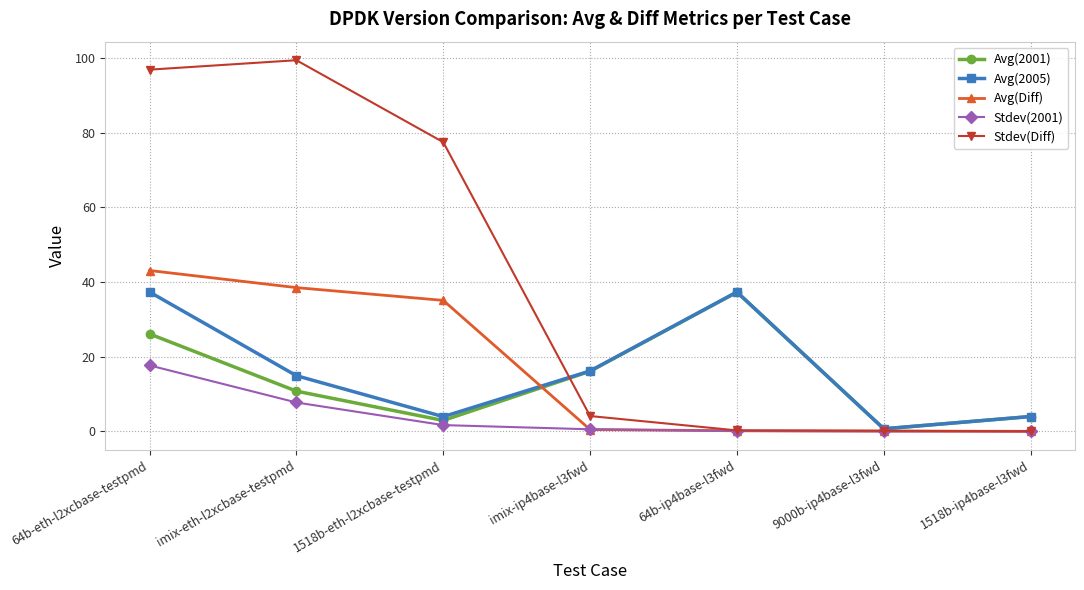

Read the Avg(2005) value at 64b-ip4base-l3fwd.

37.3